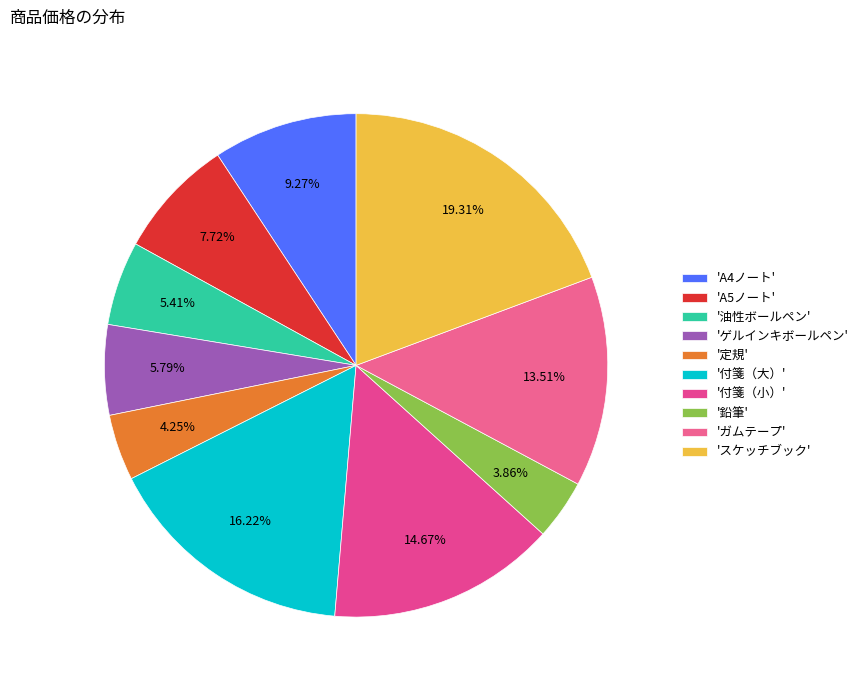

To the nearest percent, what is the average slice percentage?

10%